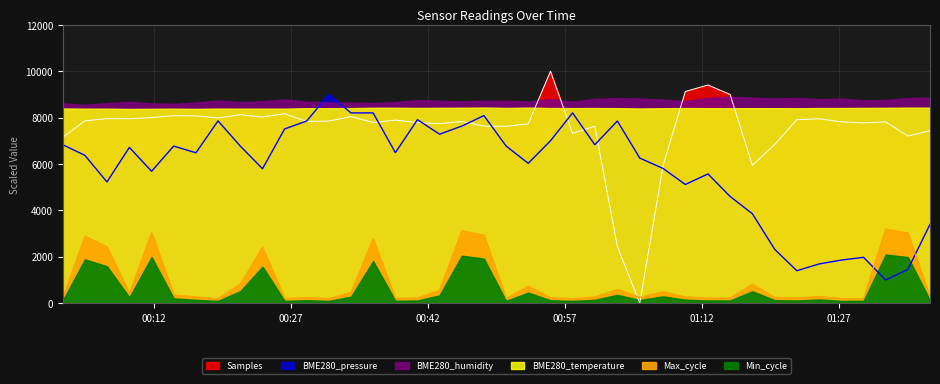

What is the spread (max minus min) of values at 2023/09/07 00:04:29?

4974.8